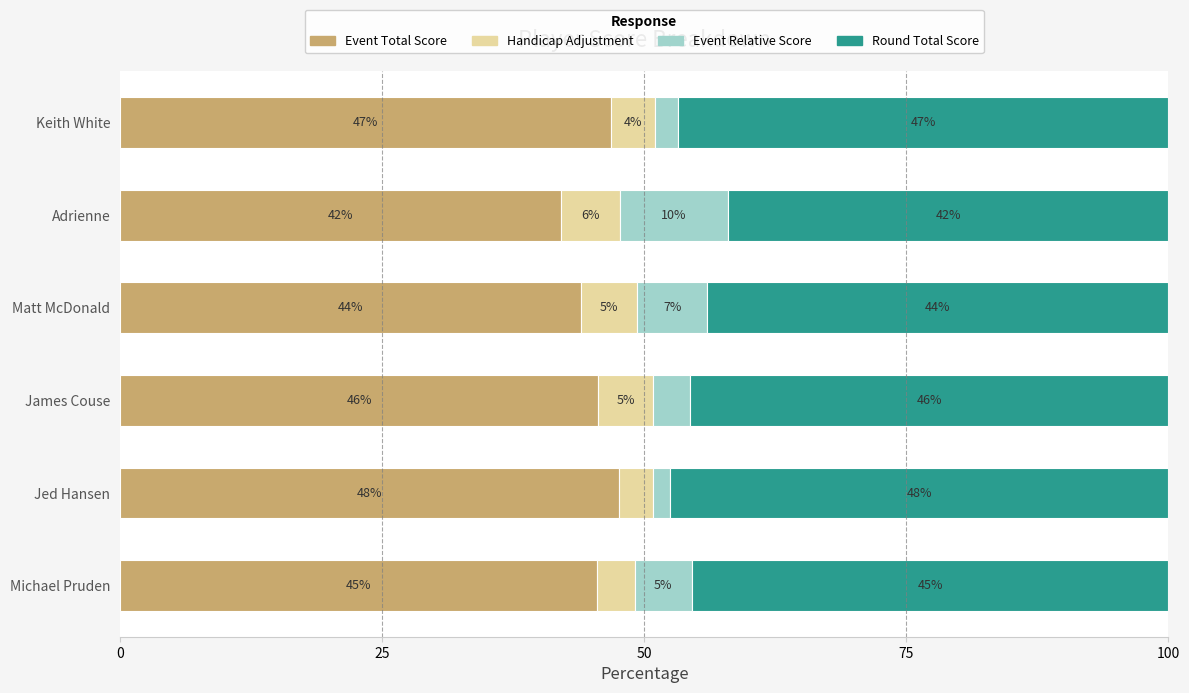

What are all the series names shown in the legend?

Event Total Score, Handicap Adjustment, Event Relative Score, Round Total Score